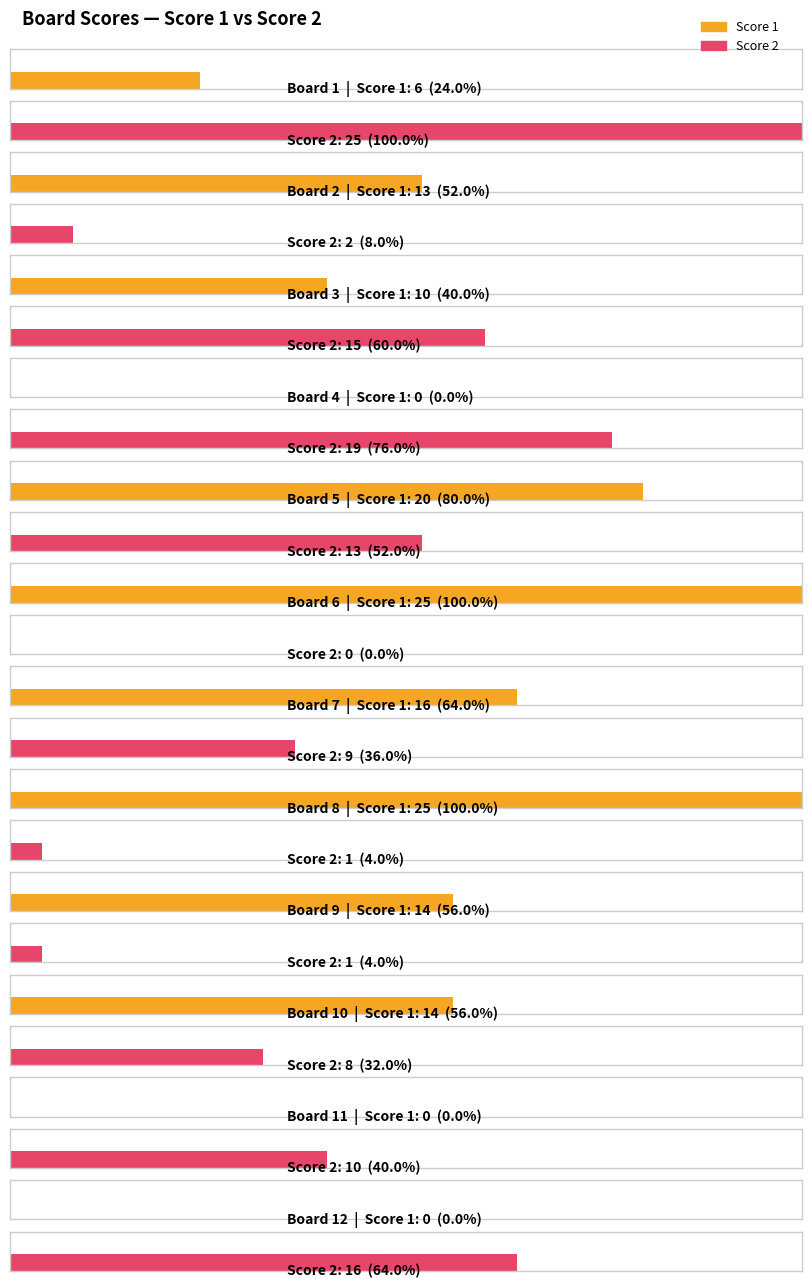

At which category is the sum across all series the highest?

5